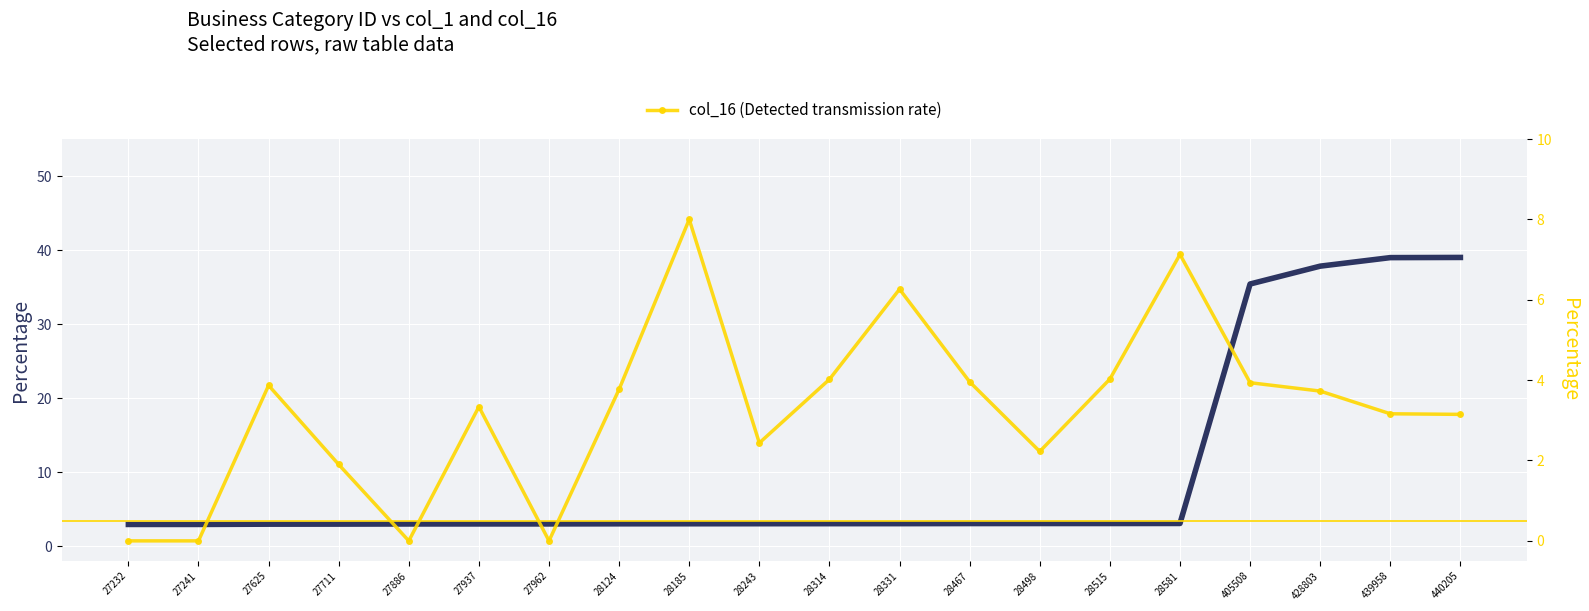

Which series has the largest range (max minus min)?

col_1 (Ascertainment rate)